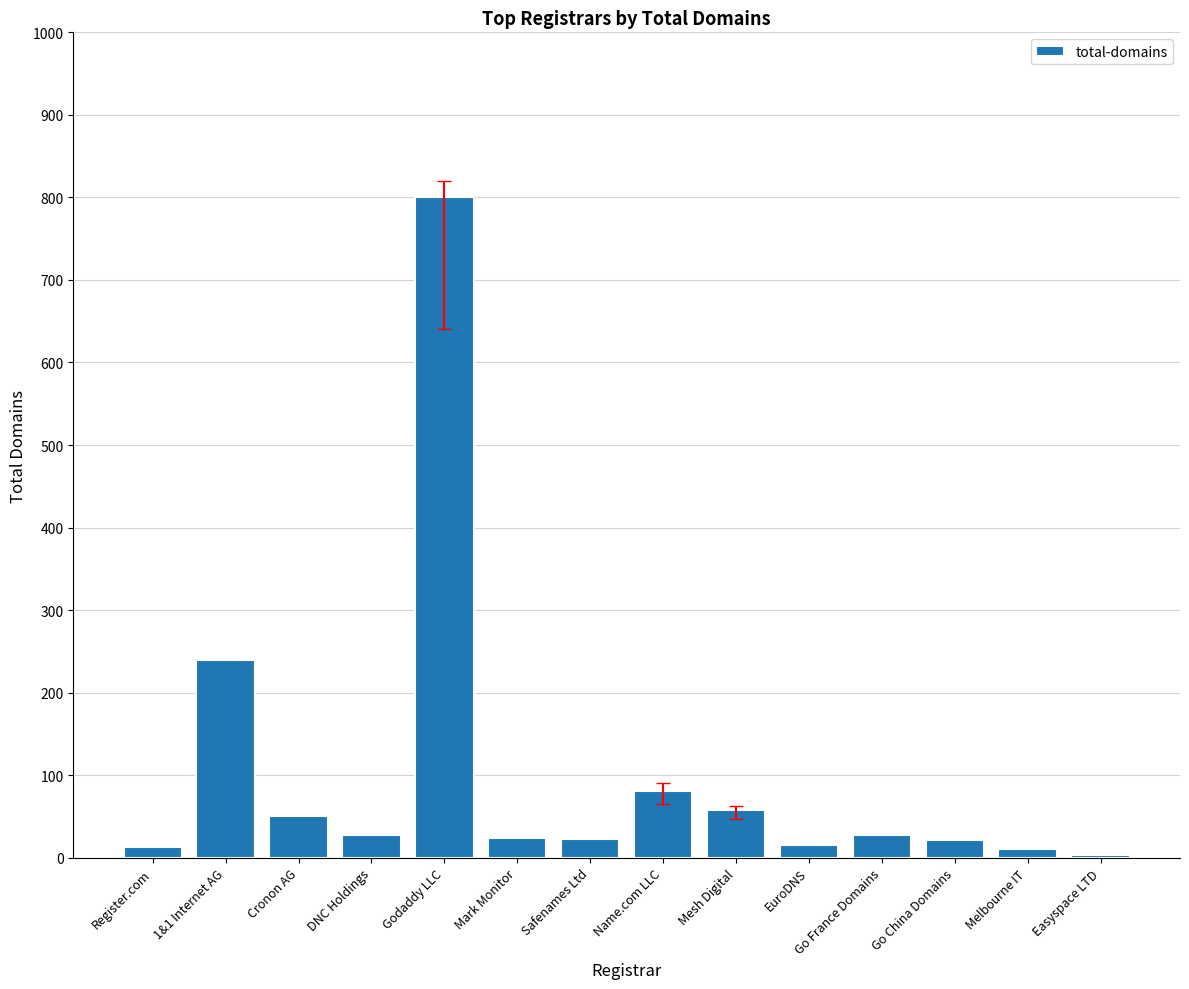

Between 1&1 Internet AG and EuroDNS, which is larger?

1&1 Internet AG